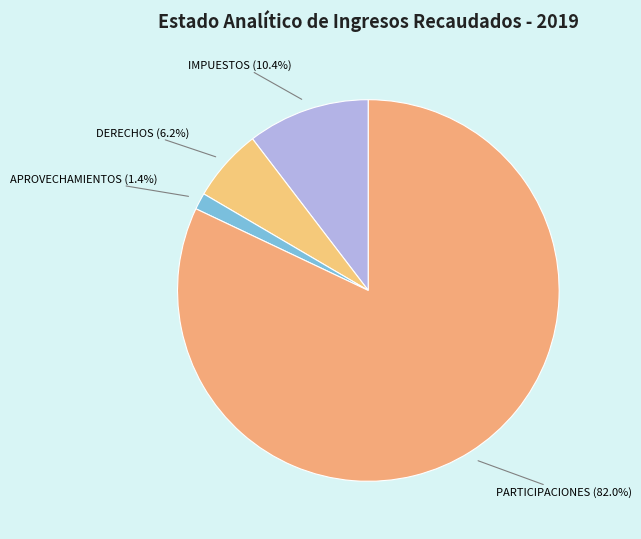

Count the number of slices in the pie.

4